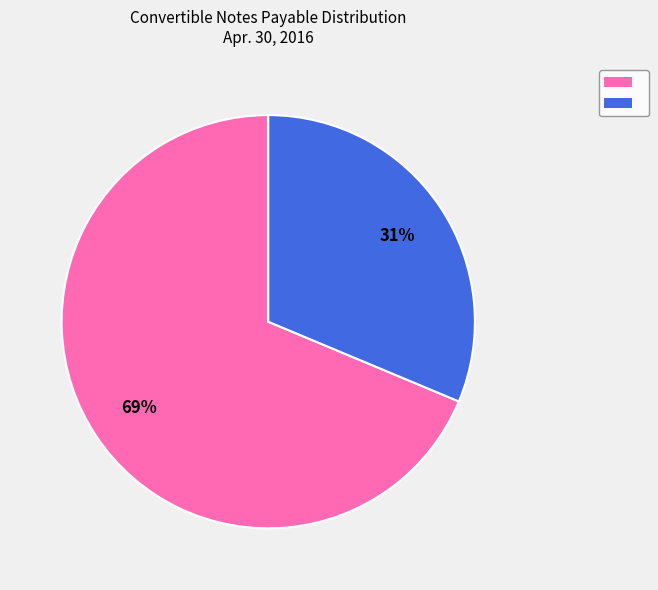

To the nearest percent, what is the average slice percentage?

50%